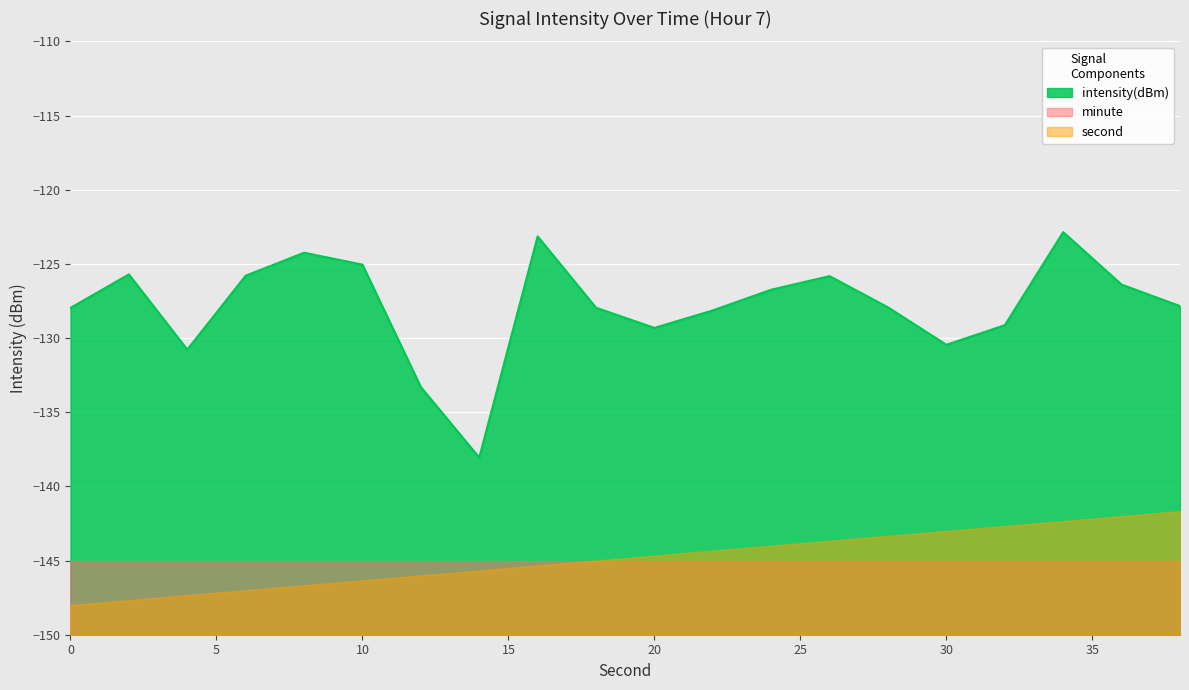

Which series has the largest range (max minus min)?

intensity(dBm)